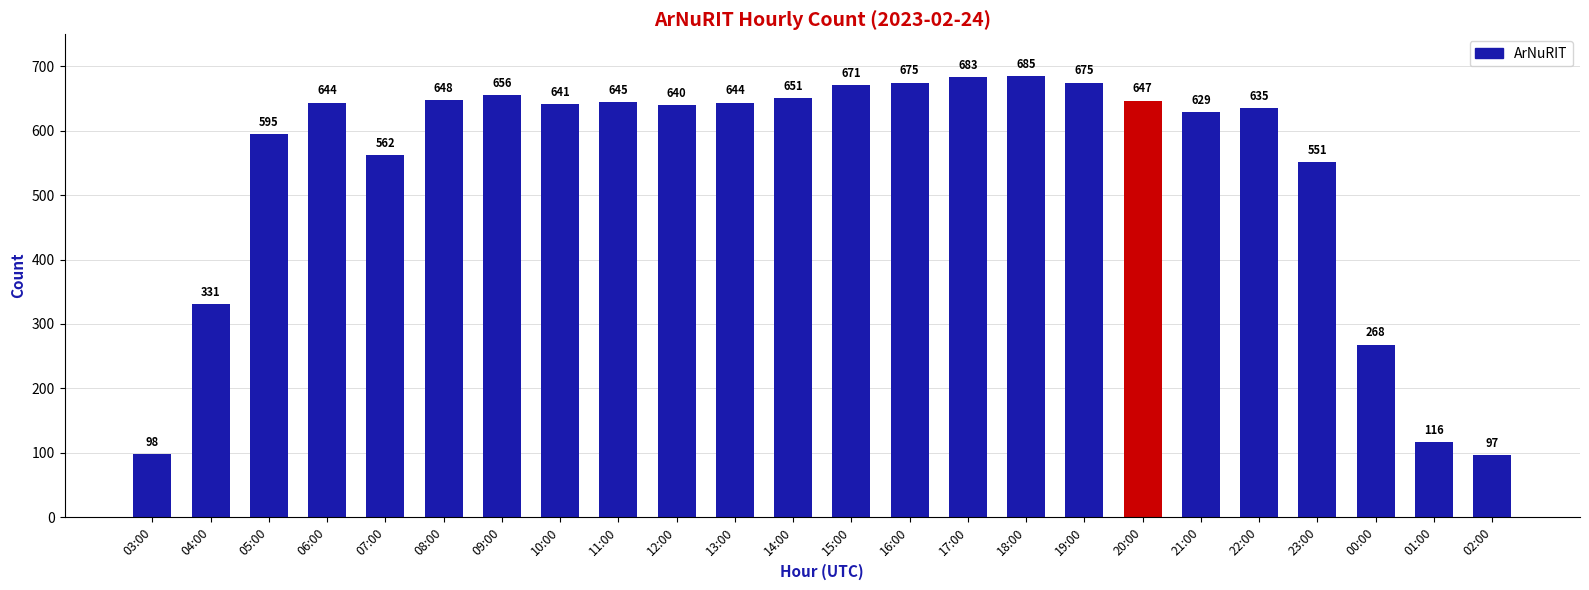

Reading left to right, transcribe all the data shown in this chart.

03:00=98	04:00=331	05:00=595	06:00=644	07:00=562	08:00=648	09:00=656	10:00=641	11:00=645	12:00=640	13:00=644	14:00=651	15:00=671	16:00=675	17:00=683	18:00=685	19:00=675	20:00=647	21:00=629	22:00=635	23:00=551	00:00=268	01:00=116	02:00=97